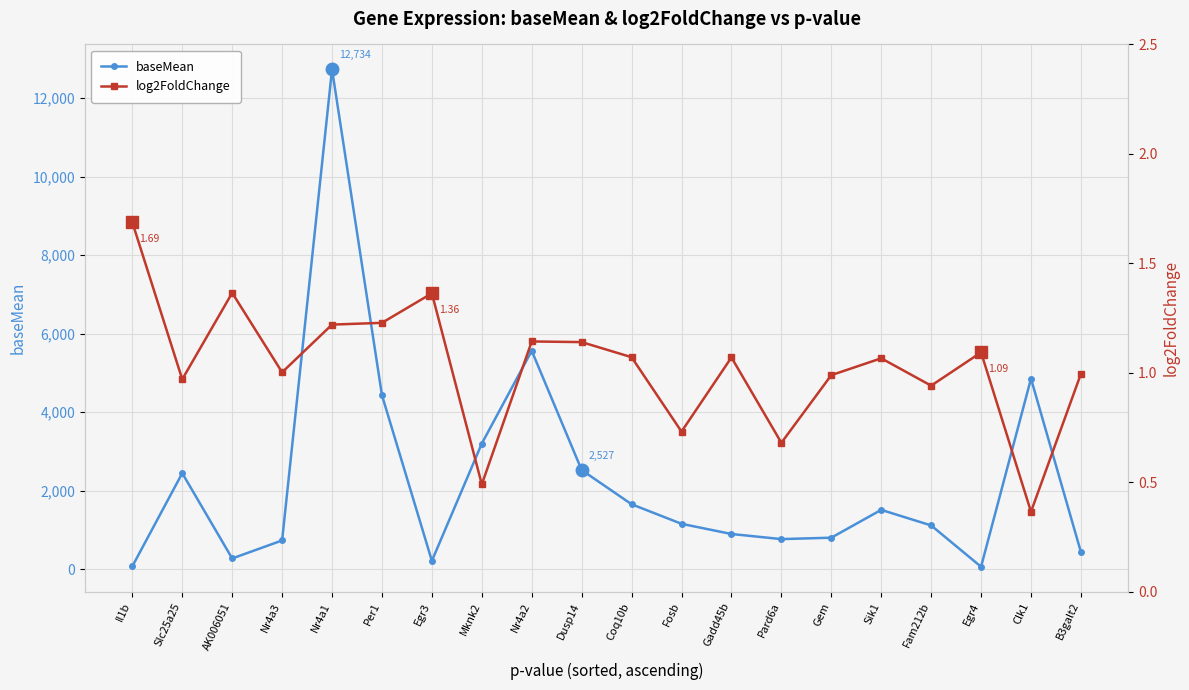

What is the label of the 5th point from the right?

Sik1